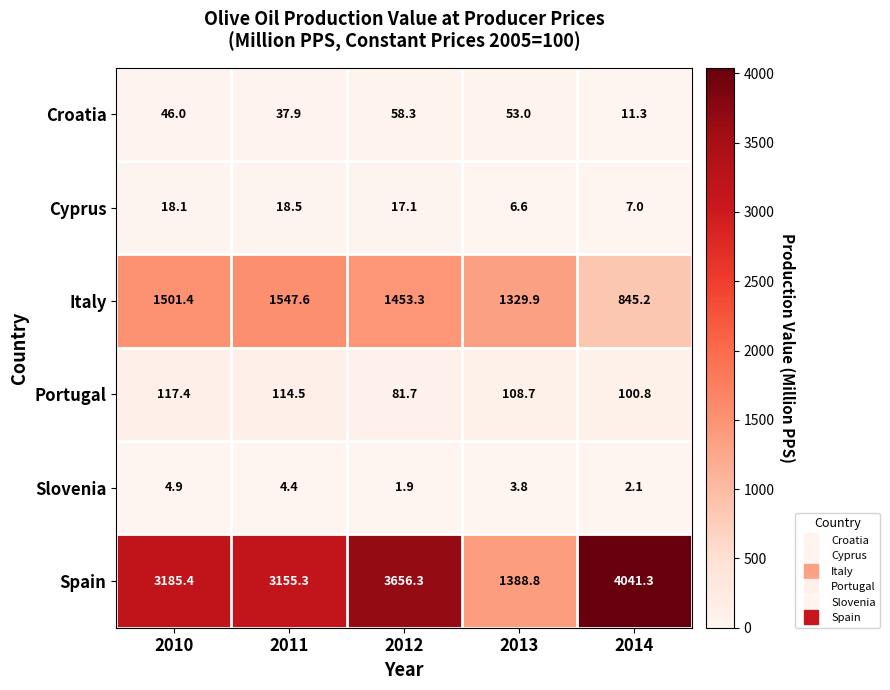

What is the minimum value shown in the chart?

1.9